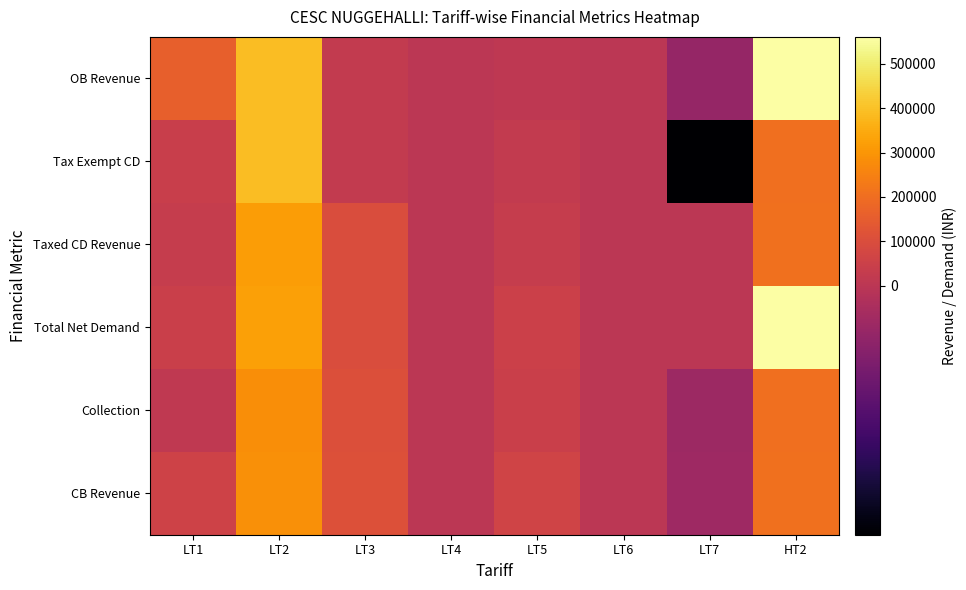

Reading left to right, what are all the values shown in this chart?

OB Revenue: LT1=161203.9	LT2=393671.5	LT3=24376.2	LT4=2025.0	LT5=12050.0	LT6=0.0	LT7=-13659.4	HT2=560240.3
Tax Exempt CD: LT1=41375.1	LT2=393328.2	LT3=23578.5	LT4=2036.0	LT5=22750.5	LT6=1253.2	LT7=-72770.0	HT2=204659.9
Taxed CD Revenue: LT1=31048.0	LT2=318326.9	LT3=97494.6	LT4=2024.5	LT5=34830.7	LT6=1261.5	LT7=2654.1	HT2=205793.0
Total Net Demand: LT1=43935.3	LT2=323905.6	LT3=97746.7	LT4=2025.0	LT5=50693.9	LT6=1311.0	LT7=2850.0	HT2=560175.8
Collection: LT1=15487.9	LT2=283144.8	LT3=105076.3	LT4=2025.0	LT5=45654.8	LT6=0.0	LT7=-11005.3	HT2=204724.4
CB Revenue: LT1=60169.3	LT2=287901.6	LT3=111604.0	LT4=2036.0	LT5=65041.0	LT6=1311.0	LT7=-10560.6	HT2=205793.0